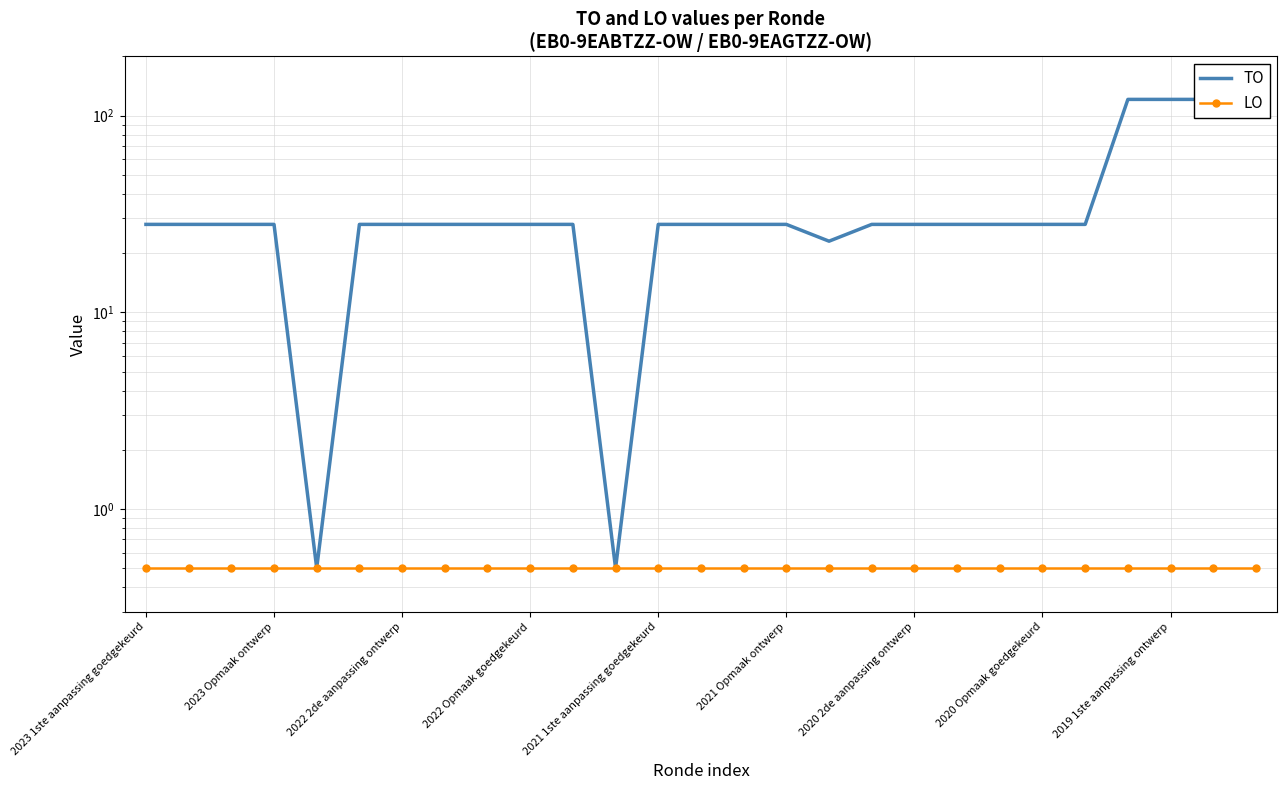

True or false: TO has more than 0 points higher than both neighbors.

False